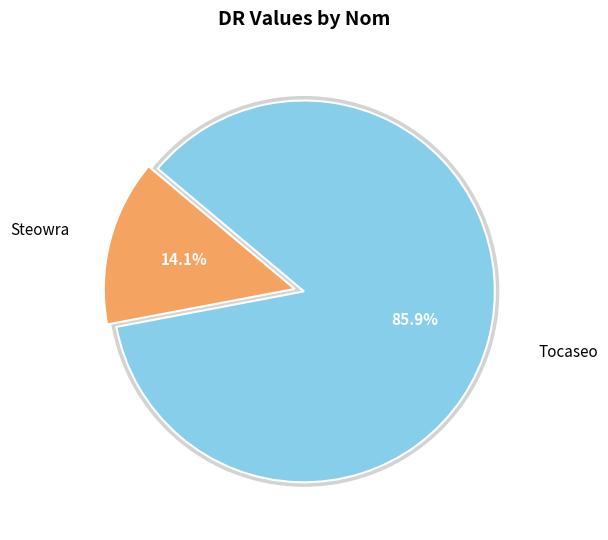

To the nearest percent, what portion does Steowra represent?

14%